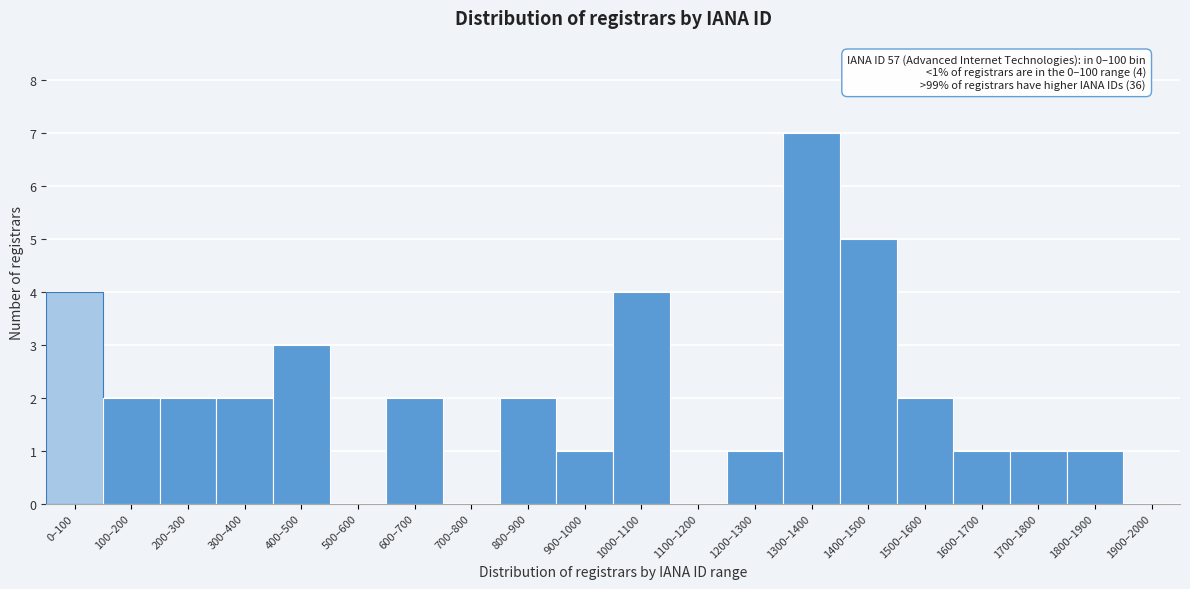

Reading left to right, what are all the values shown in this chart?

0–100=4	100–200=2	200–300=2	300–400=2	400–500=3	500–600=0	600–700=2	700–800=0	800–900=2	900–1000=1	1000–1100=4	1100–1200=0	1200–1300=1	1300–1400=7	1400–1500=5	1500–1600=2	1600–1700=1	1700–1800=1	1800–1900=1	1900–2000=0